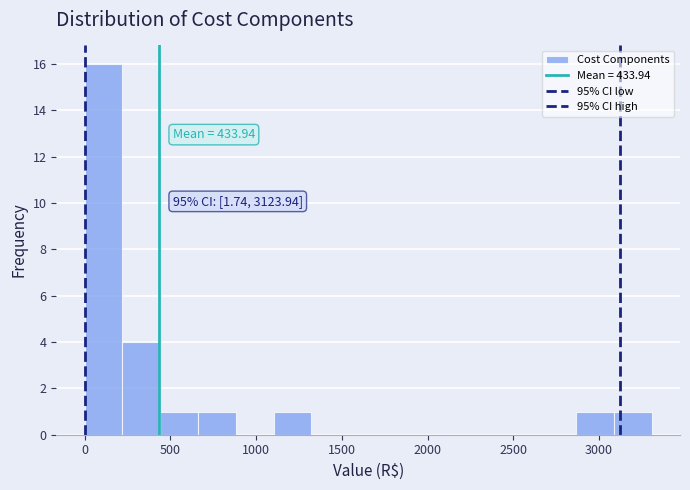

Which range on the x-axis has the tallest bar?

0 to 200